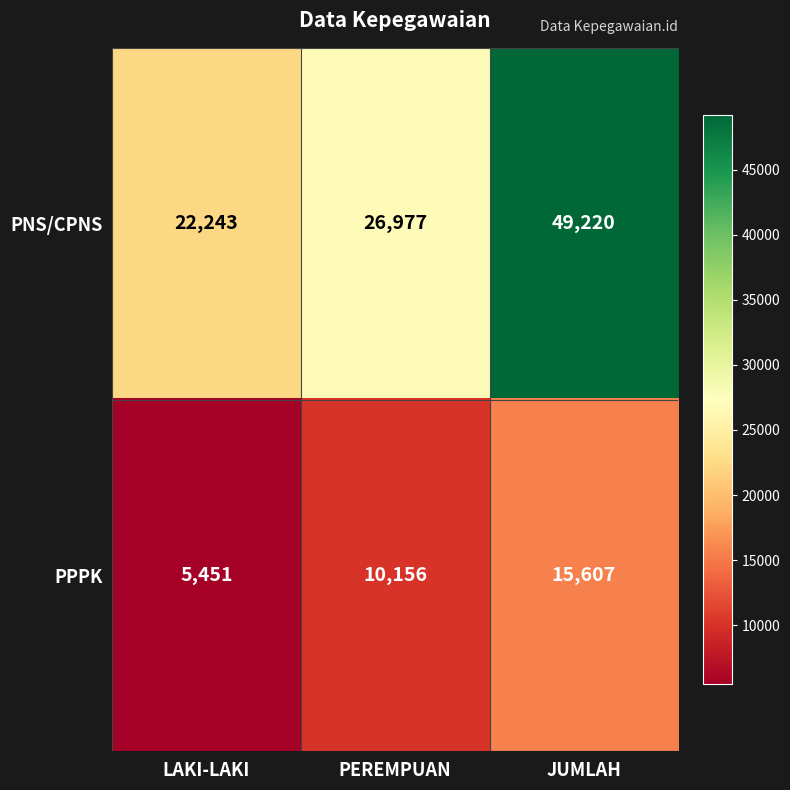

How many PNS/CPNS values are between 22243 and 49220?

3